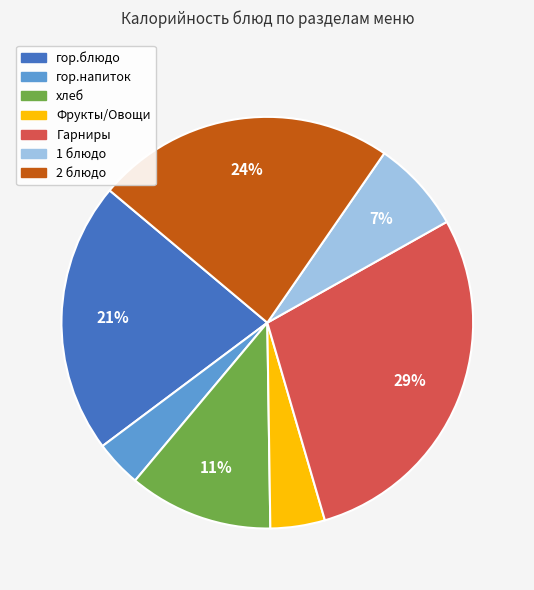

How many slices are in this pie chart?

7